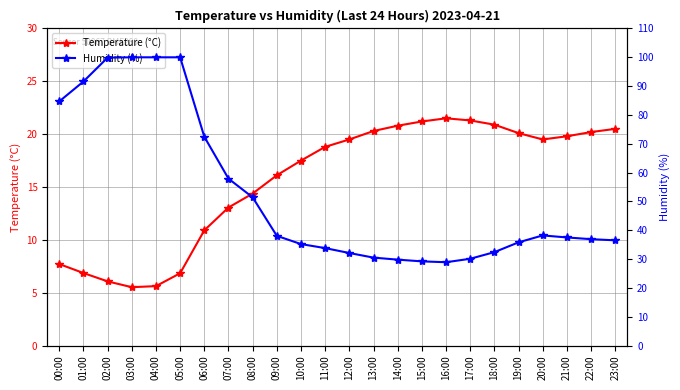

At which label does Humidity (%) first exceed 37?

00:00